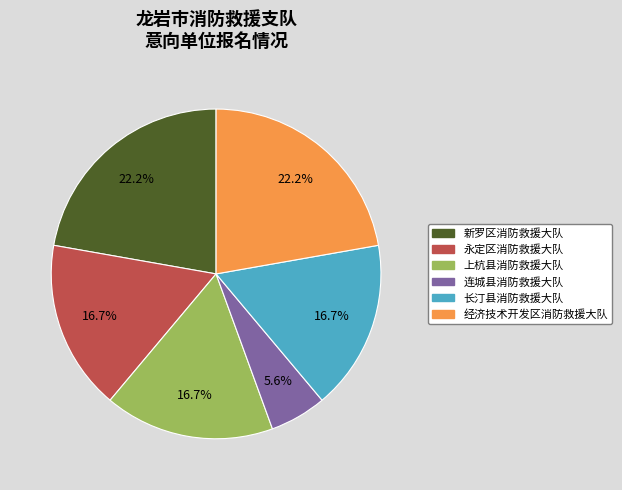

The 经济技术开发区消防救援大队 slice represents 22% of the pie. True or false?

True